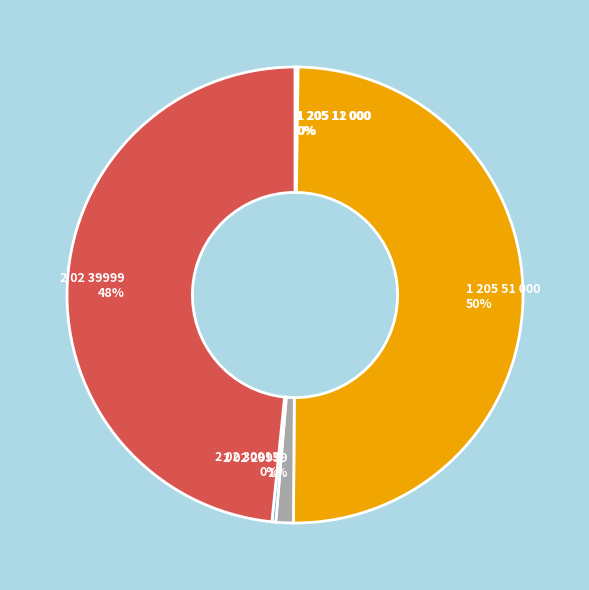

Is it true that 1 205 51 000 is 59% of the pie?

False